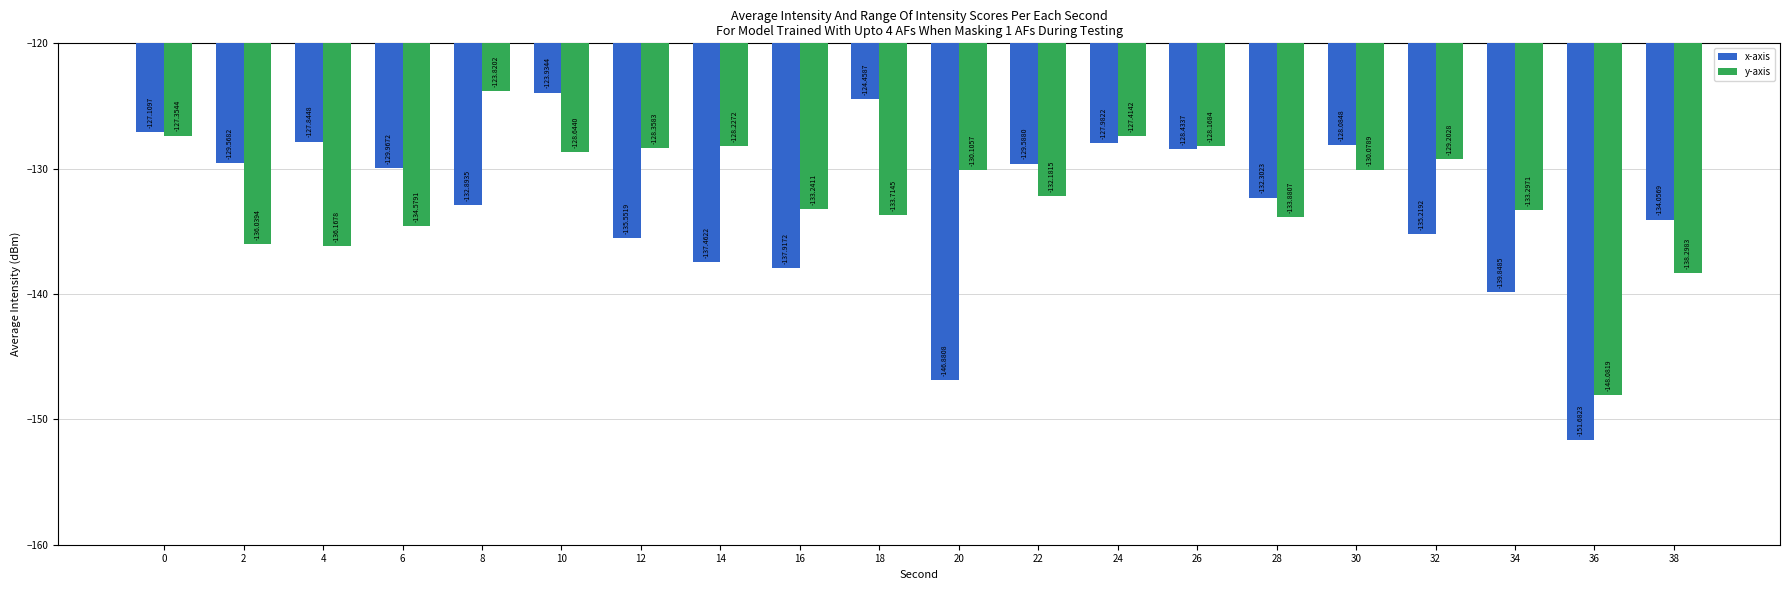

What is the maximum value shown in the chart?

-123.8